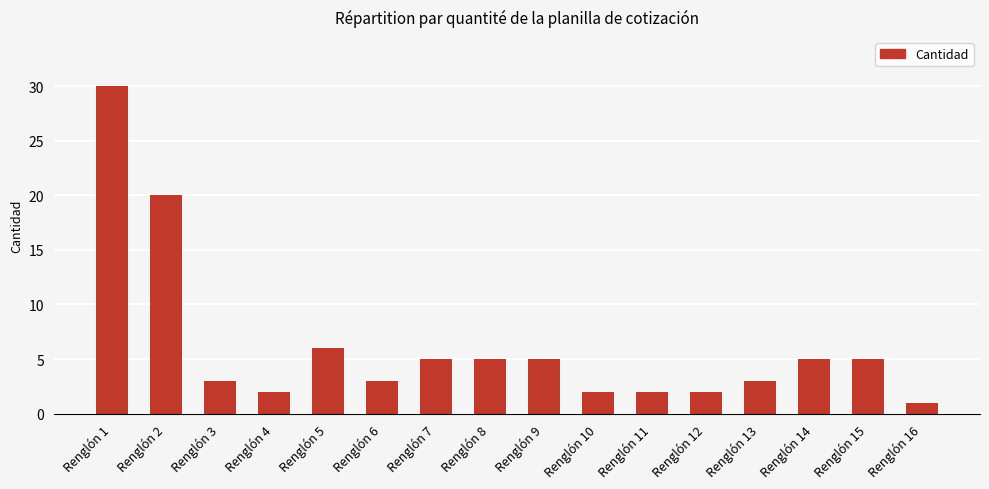

Reading left to right, extract all data points from this chart.

Renglón 1=30	Renglón 2=20	Renglón 3=3	Renglón 4=2	Renglón 5=6	Renglón 6=3	Renglón 7=5	Renglón 8=5	Renglón 9=5	Renglón 10=2	Renglón 11=2	Renglón 12=2	Renglón 13=3	Renglón 14=5	Renglón 15=5	Renglón 16=1